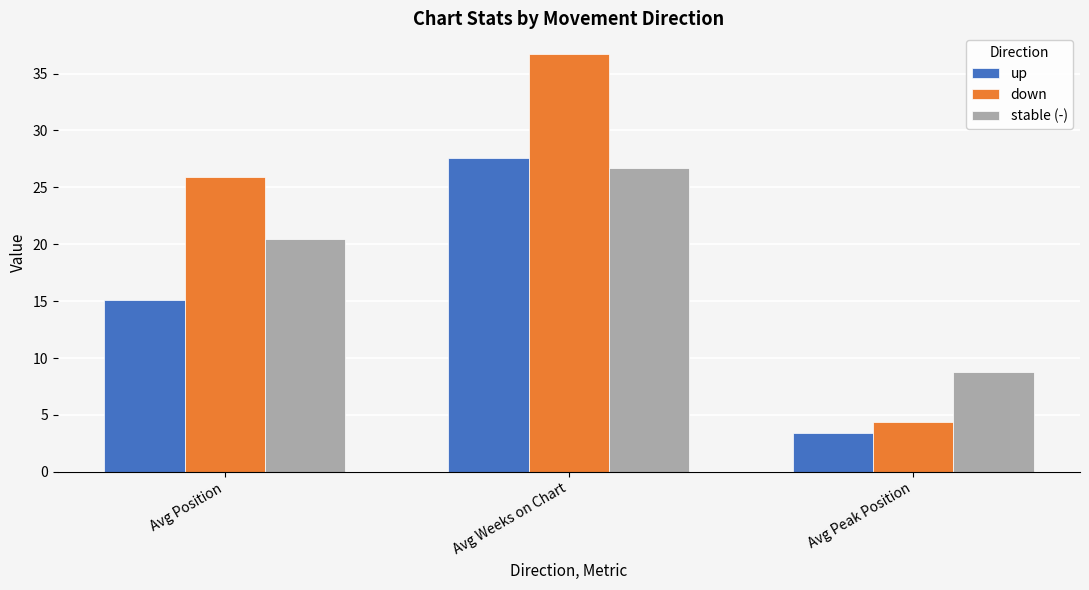

What is the label of the 1st bar from the left?

Avg Position